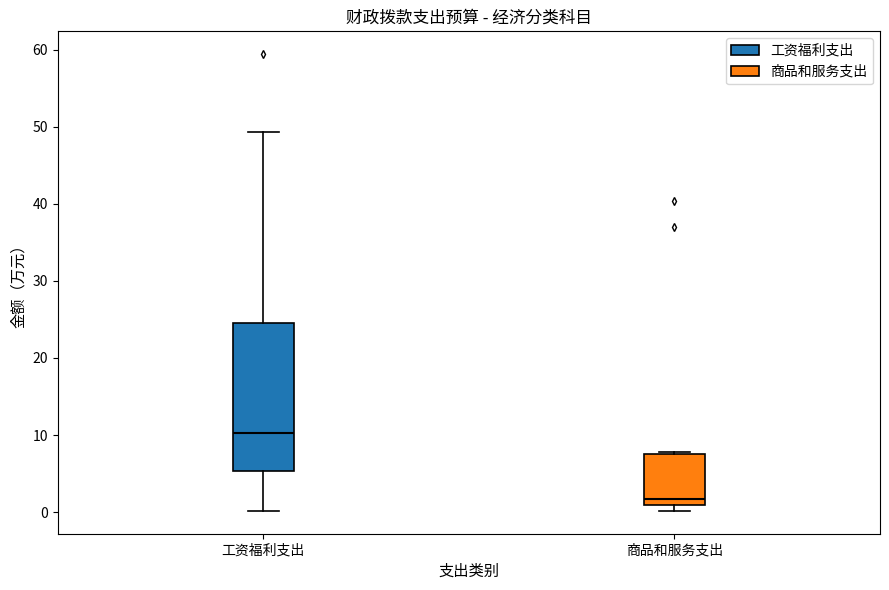

Comparing the boxes themselves (not the whiskers), which one is the tallest?

工资福利支出